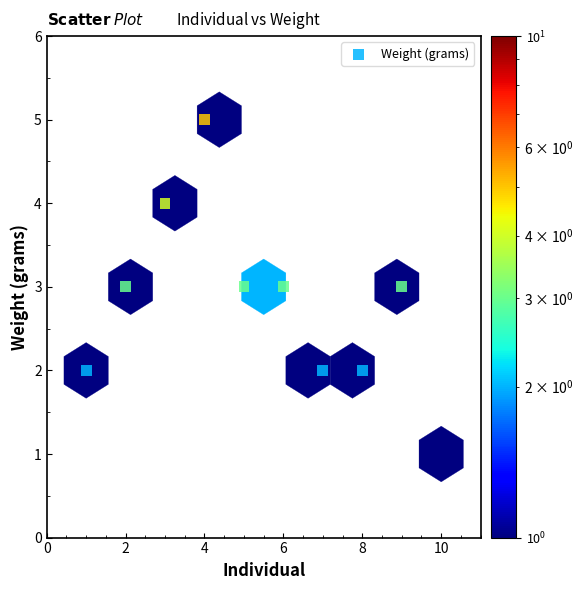

What is the range of Y values (max minus min)?

4